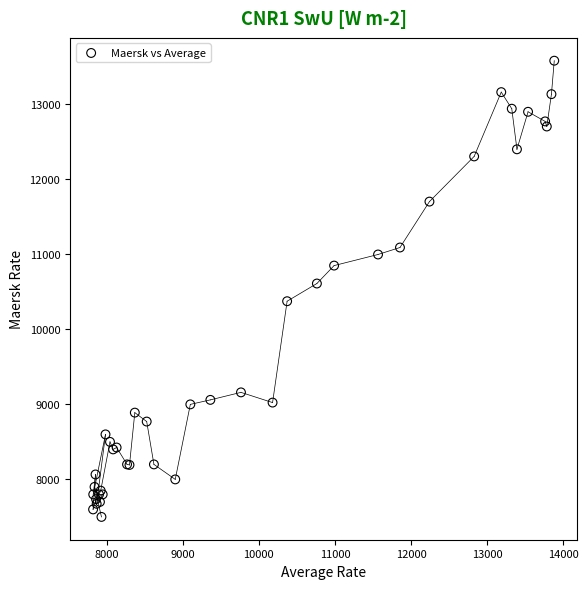

What Y value in the scatter plot is closest to 10540?

10611